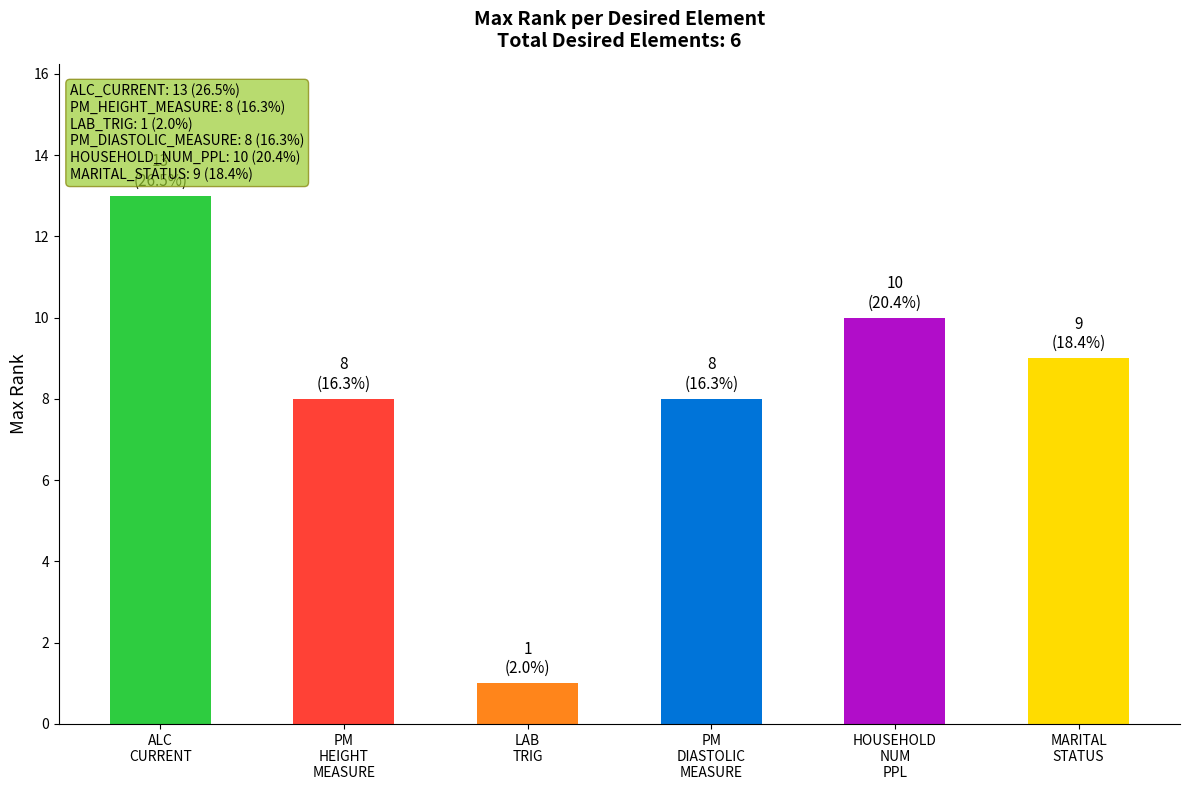

Does the chart contain any negative values?

No